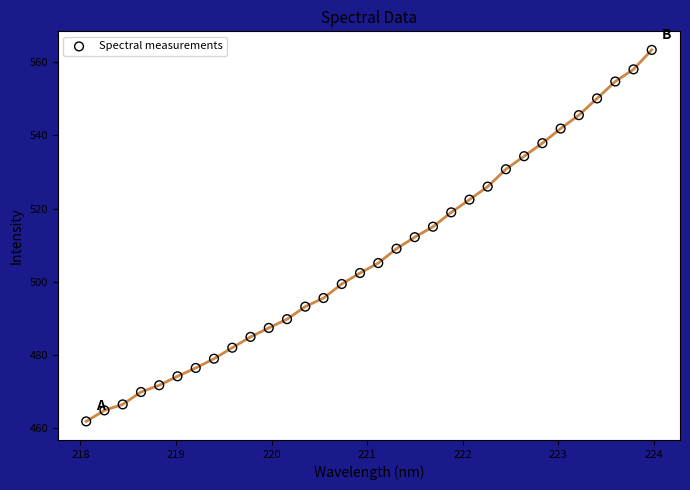

What is the range of Y values (max minus min)?

101.4